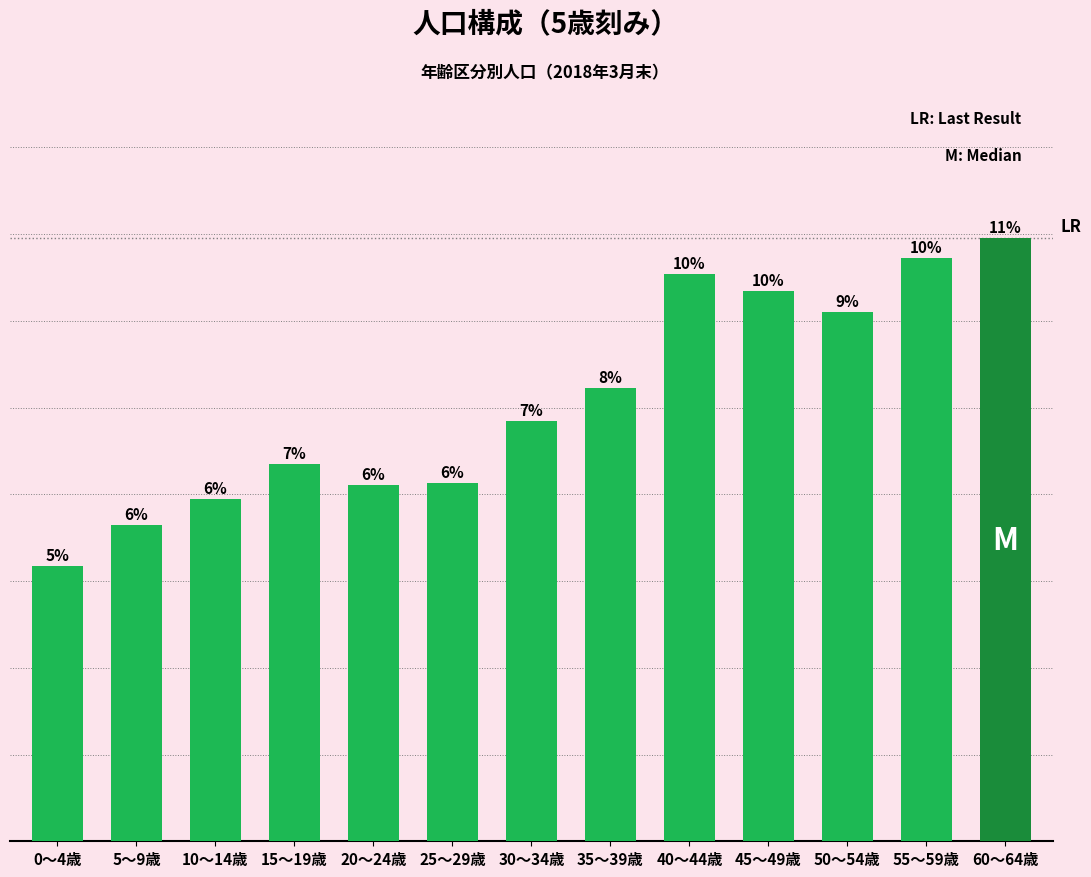

What is the label of the 9th bar from the left?

40～44歳